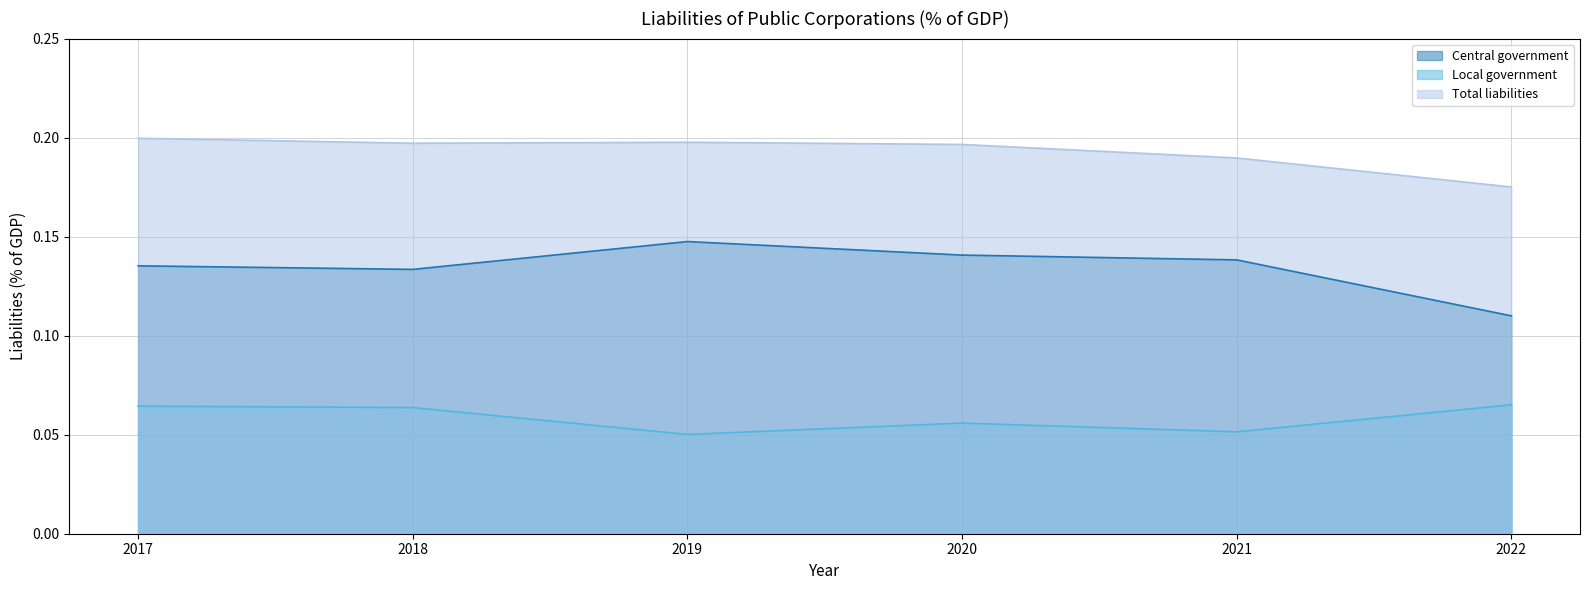

Does the chart display data point markers on the line(s)?

No